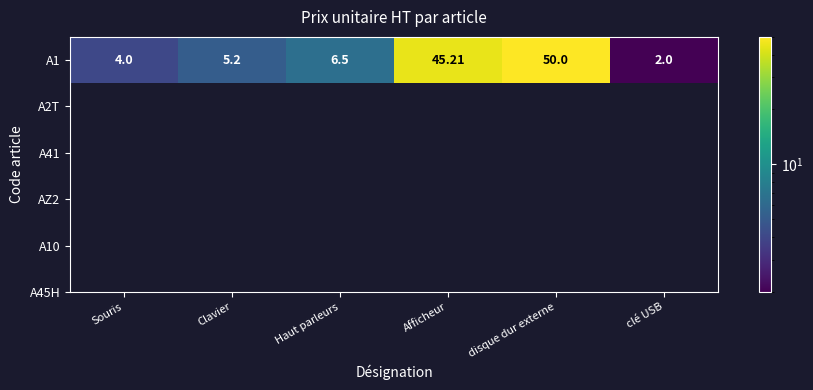

Approximately how many times larger is the value at Clavier compared to Haut parleurs?

0.8